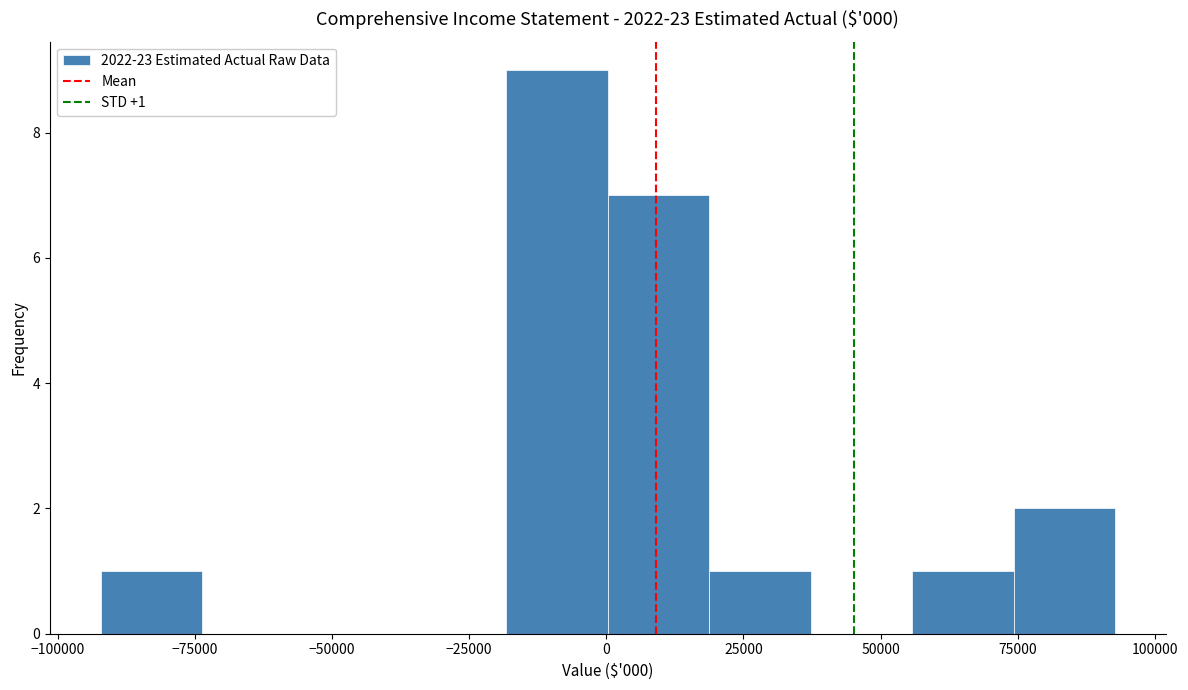

Read against the x-axis, roughly where is the centre of the tallest bar?

-10000